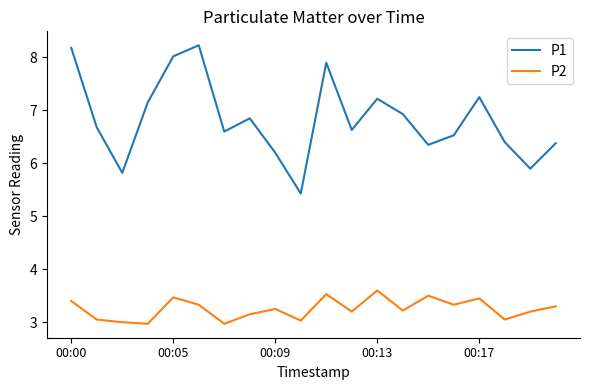

What is the minimum value for P2?

3.0